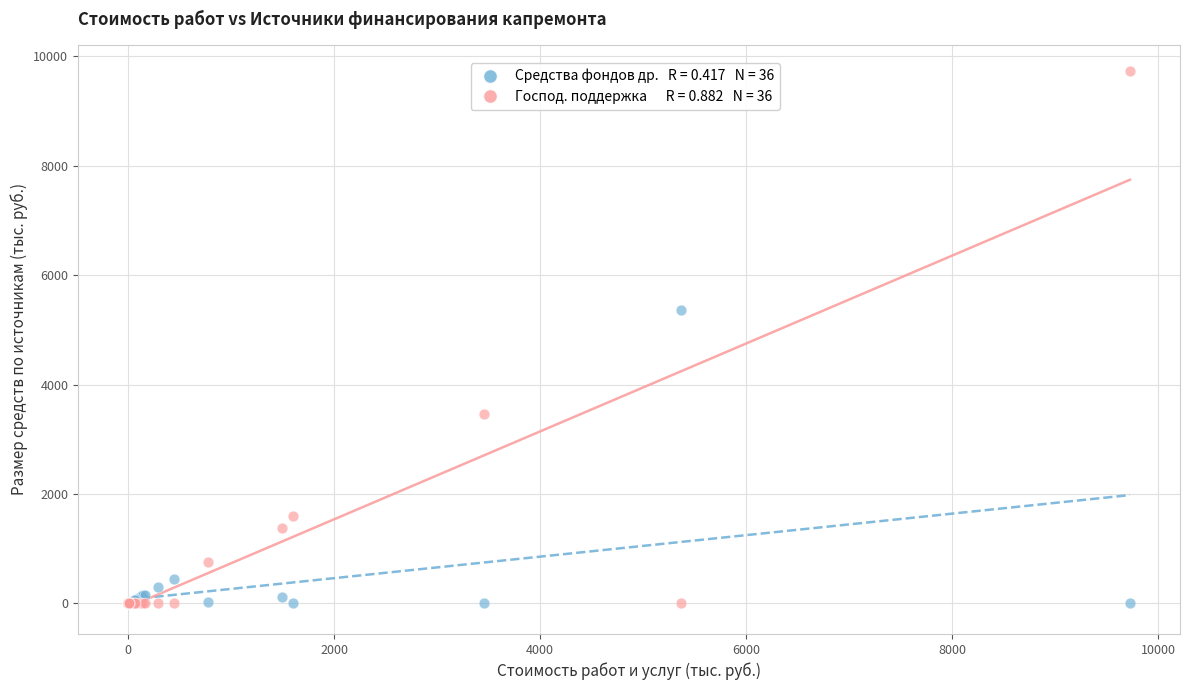

Across all series, what Y value is closest to 4861?

5369.1